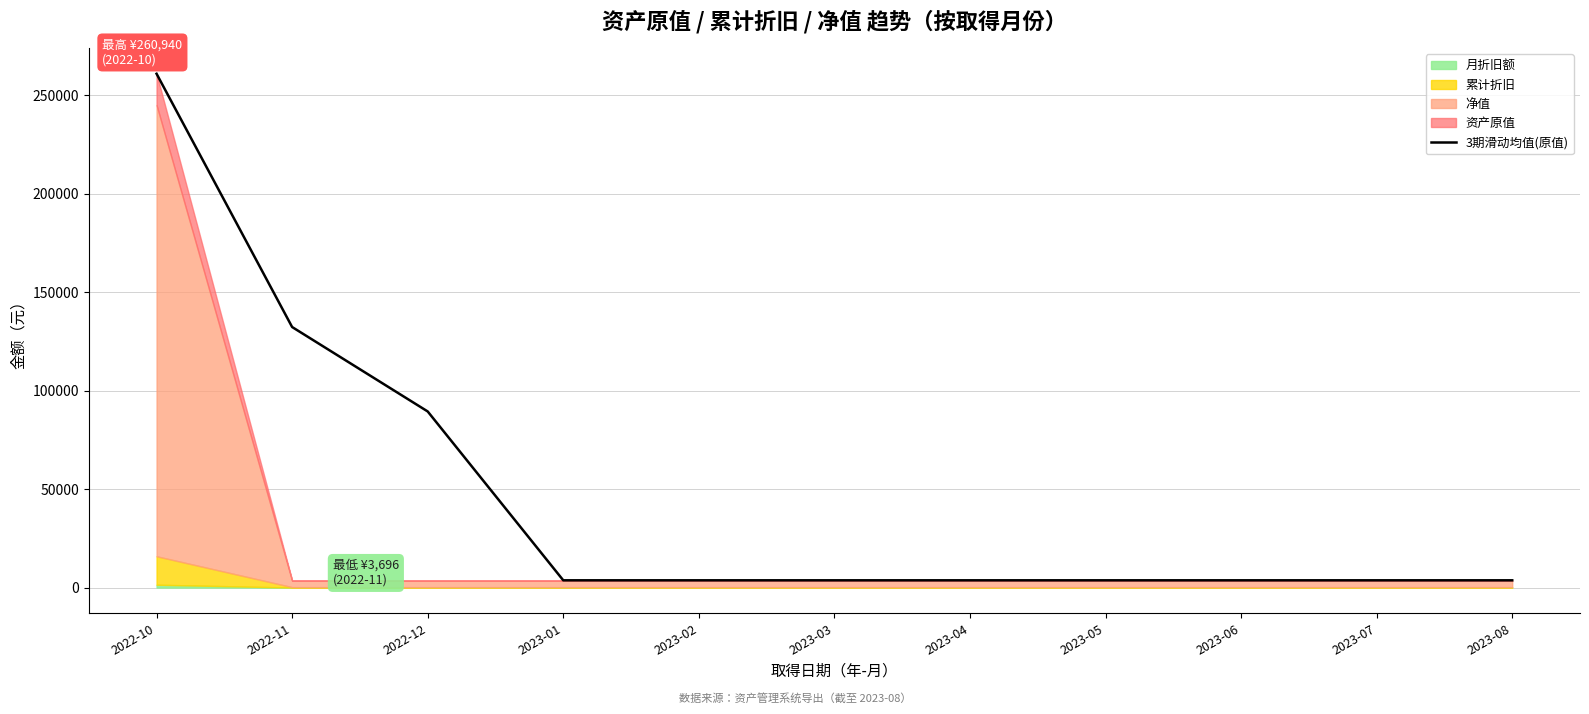

Does the chart have visible grid lines?

Yes